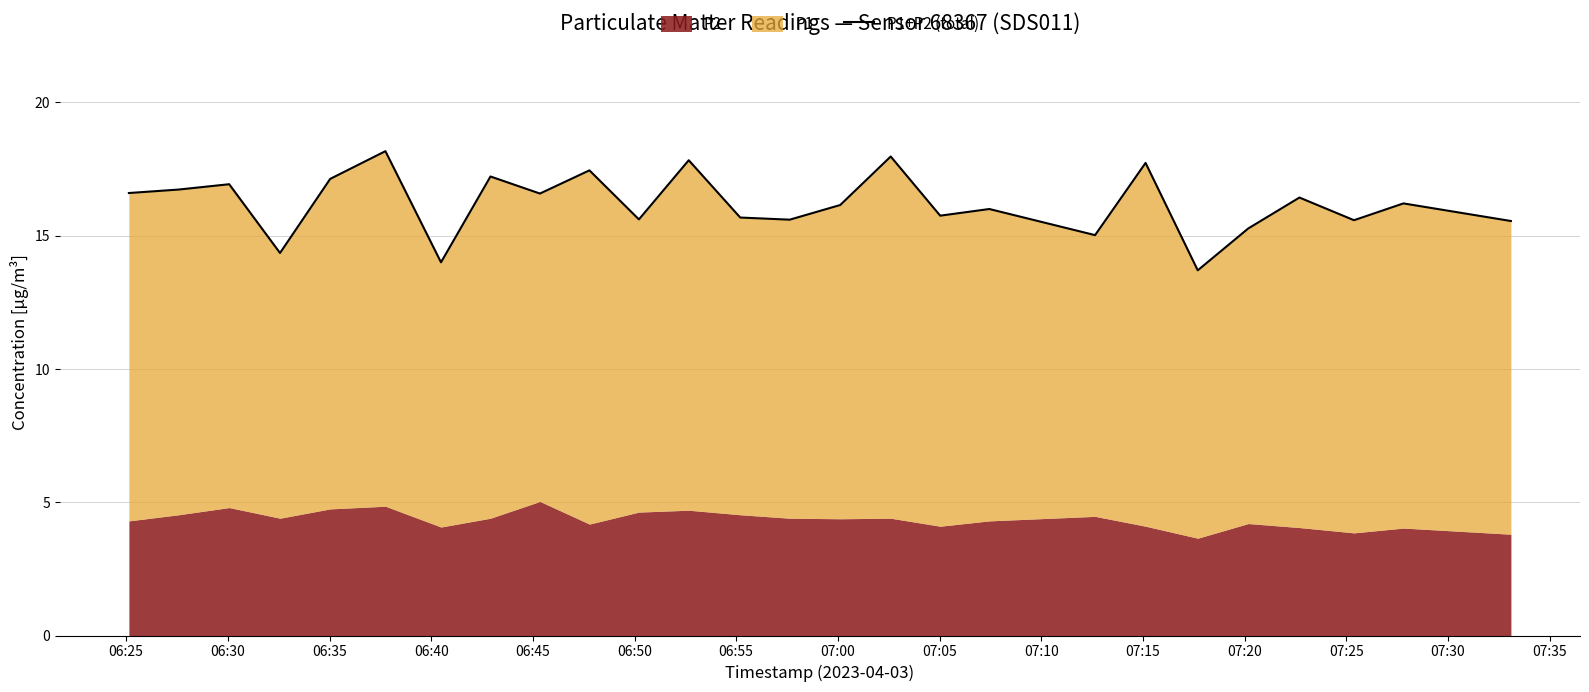

Reading right to left, what are all the values shown in this chart?

15.6	16.2	15.6	16.4	15.3	13.7	17.7	15.0	16.0	15.8	18.0	16.1	15.6	15.7	17.8	15.6	17.4	16.6	17.2	14.0	18.2	17.1	14.3	16.9	16.7	16.6